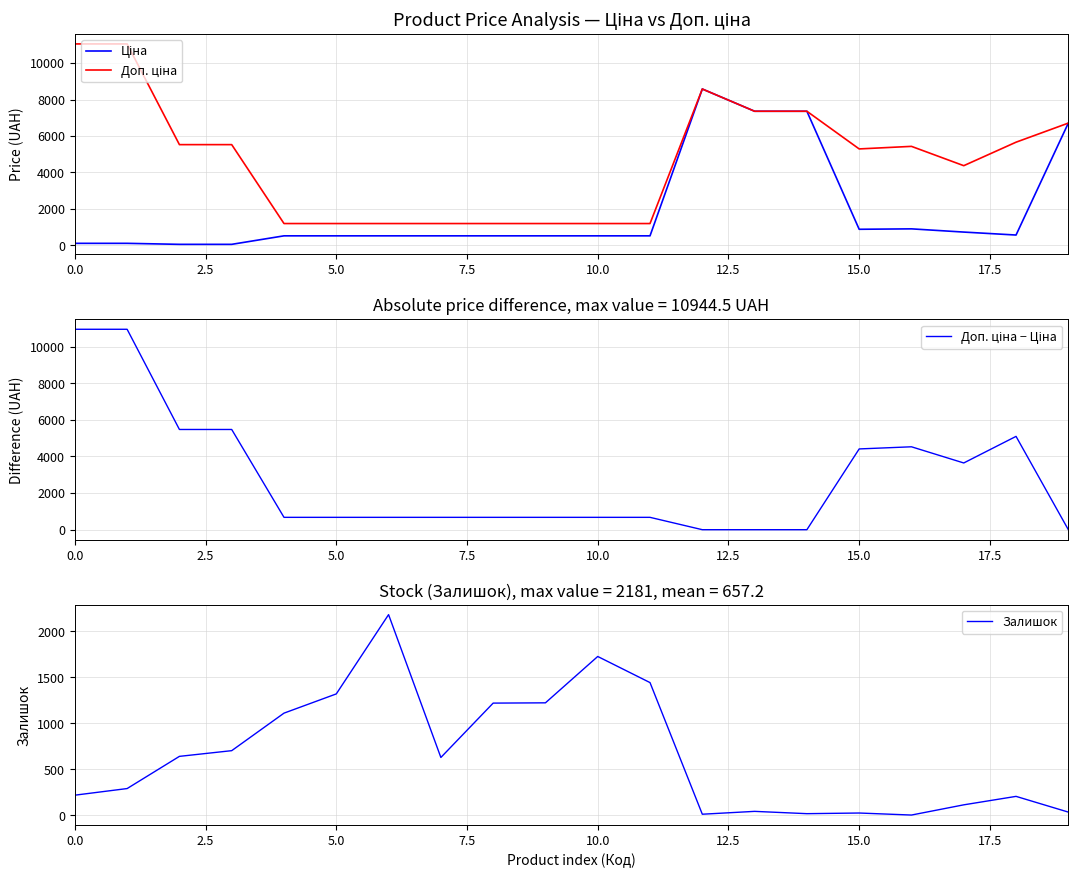

What is the label of the 13th point from the left?

12